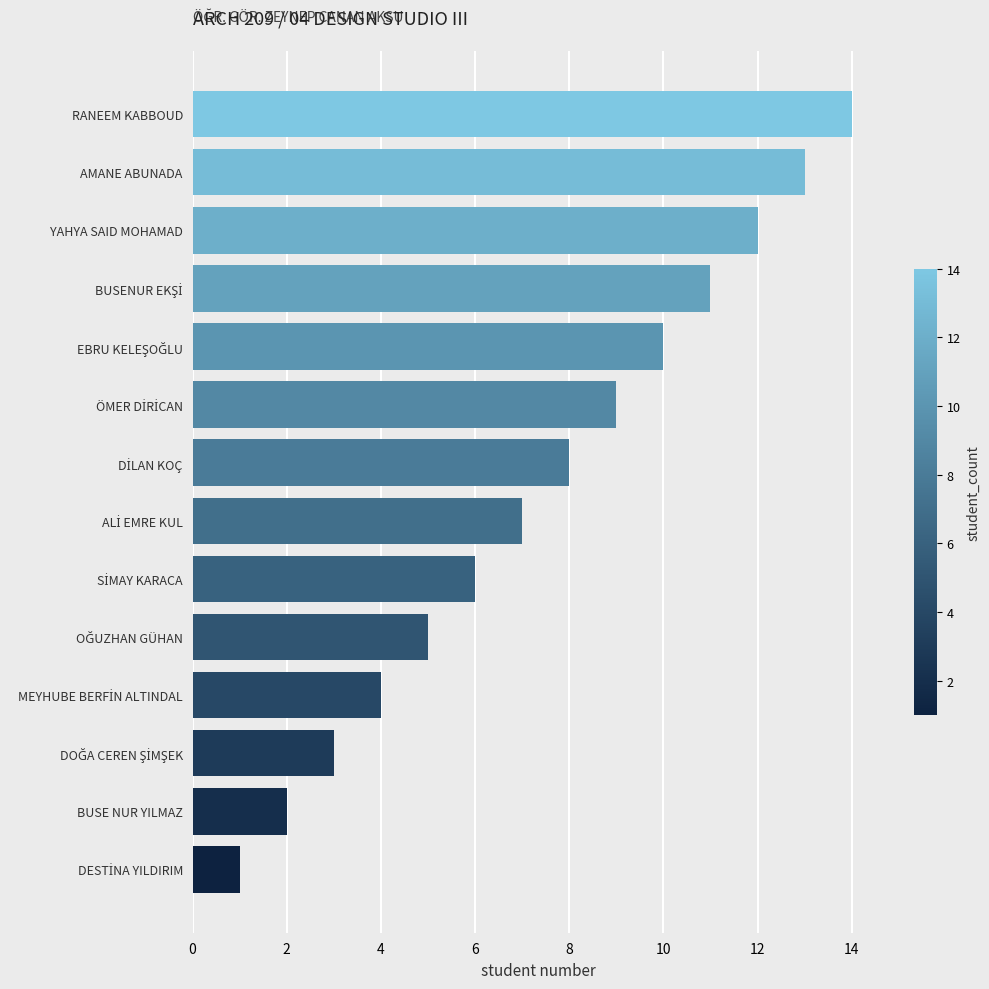

What is the difference between the second highest and second lowest values?

11